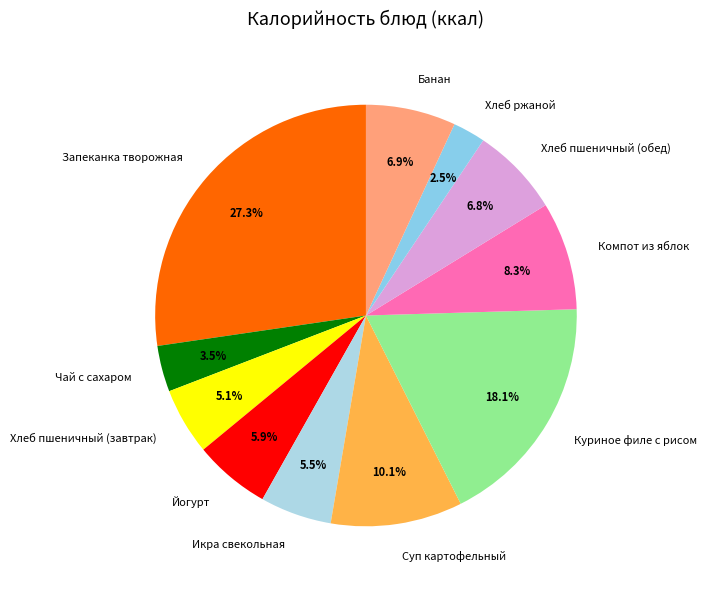

What is the total percentage of Хлеб пшеничный (завтрак) and Запеканка творожная?

32.4%